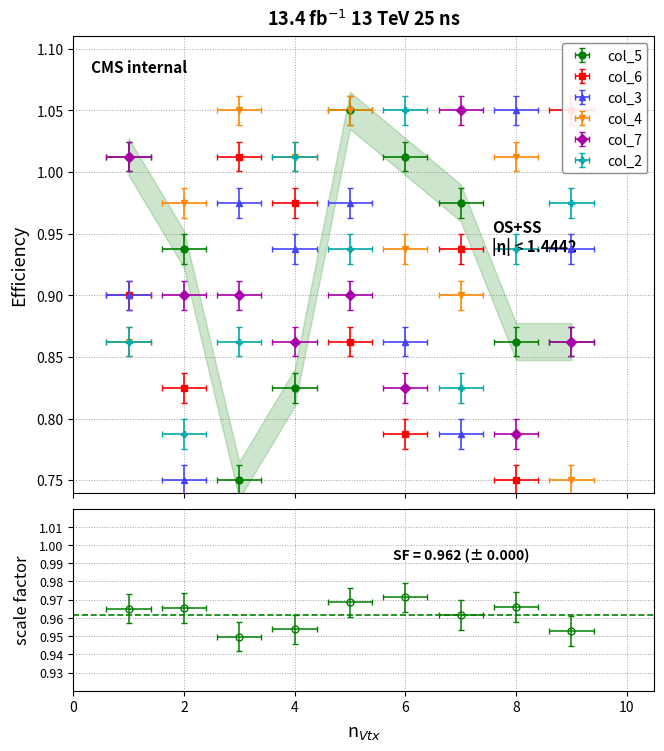

What is the difference between the col_7 values at 1 and 8?

0.2